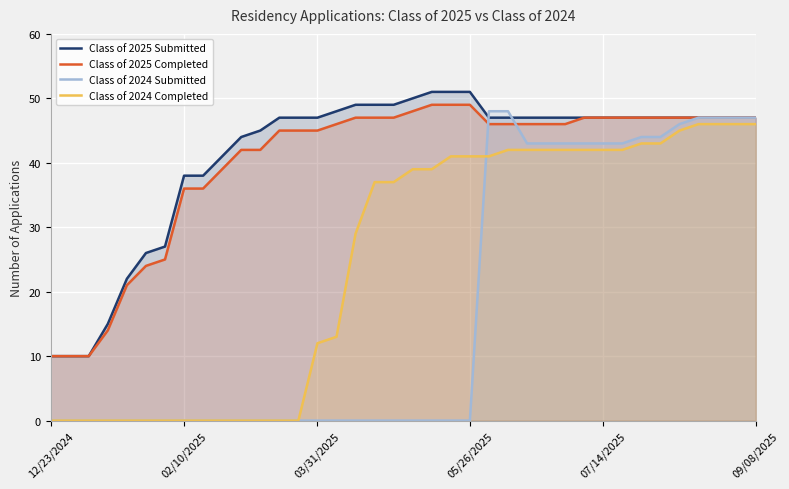

What is the total value across all series at 17?

133